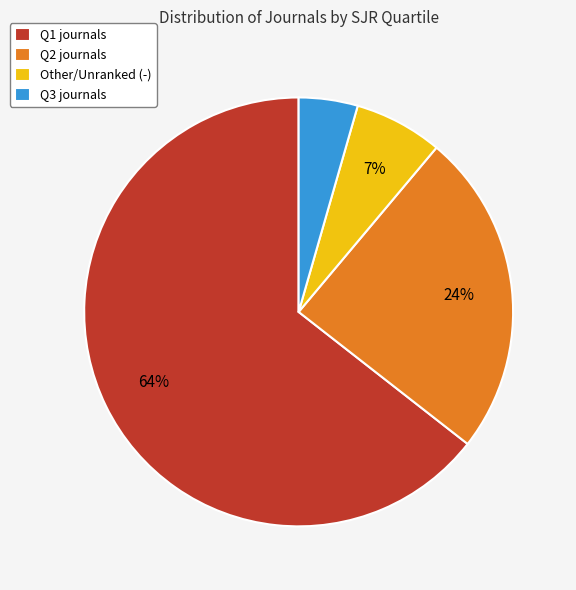

Do Q3 journals and Q1 journals together represent more than half of the pie?

Yes